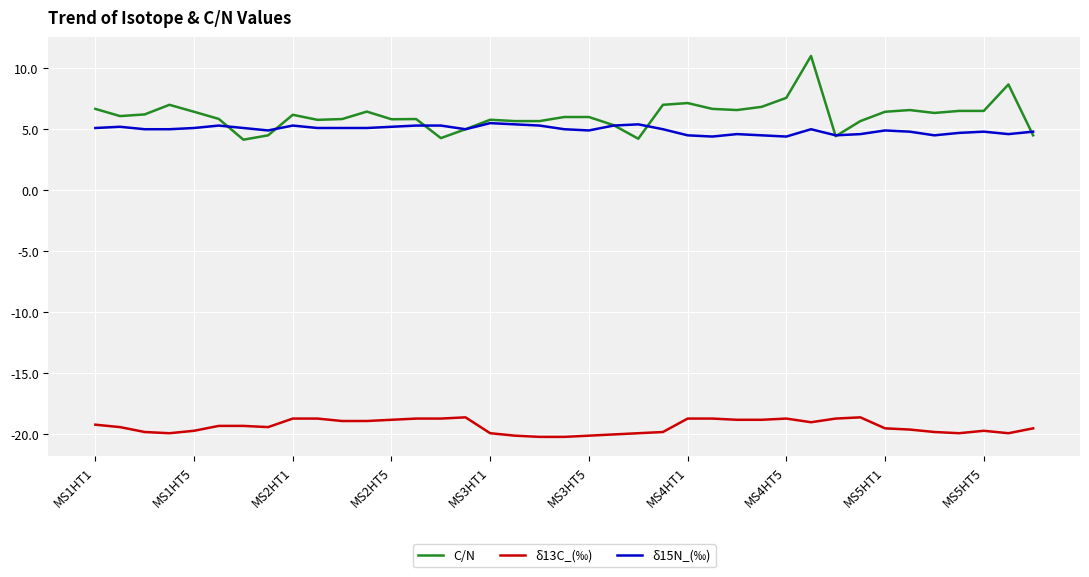

What is the smallest value displayed?

-20.2